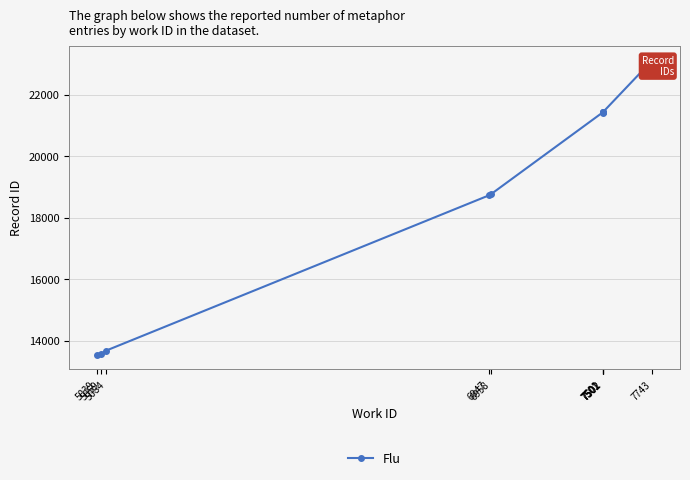

Rank the categories by value from lowest to highest.

5039, 5059, 5084, 6947, 6958, 7501, 7501, 7502, 7502, 7743